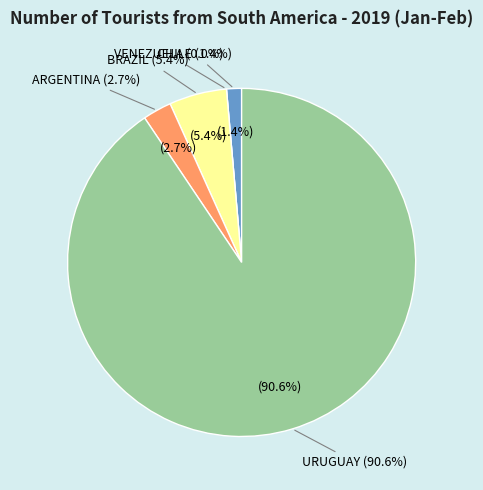

To the nearest percent, what is the average slice percentage?

20%